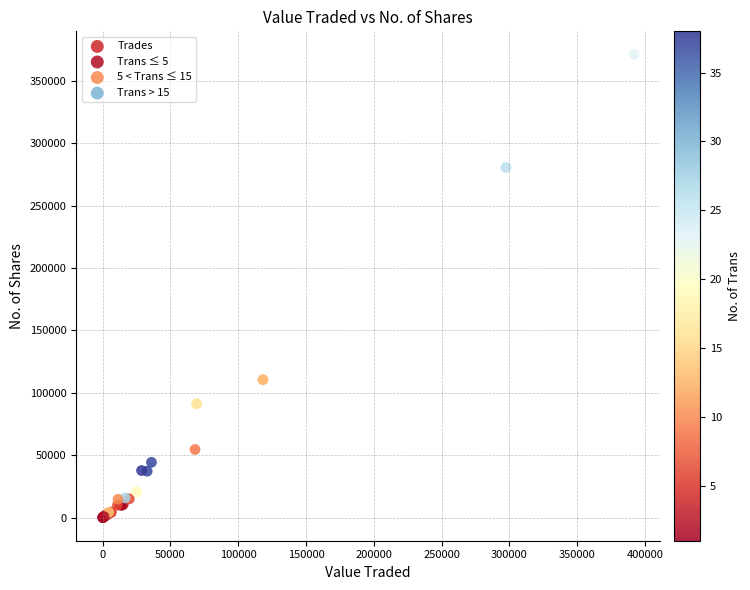

What Y value in the scatter plot is closest to 185540?

110500